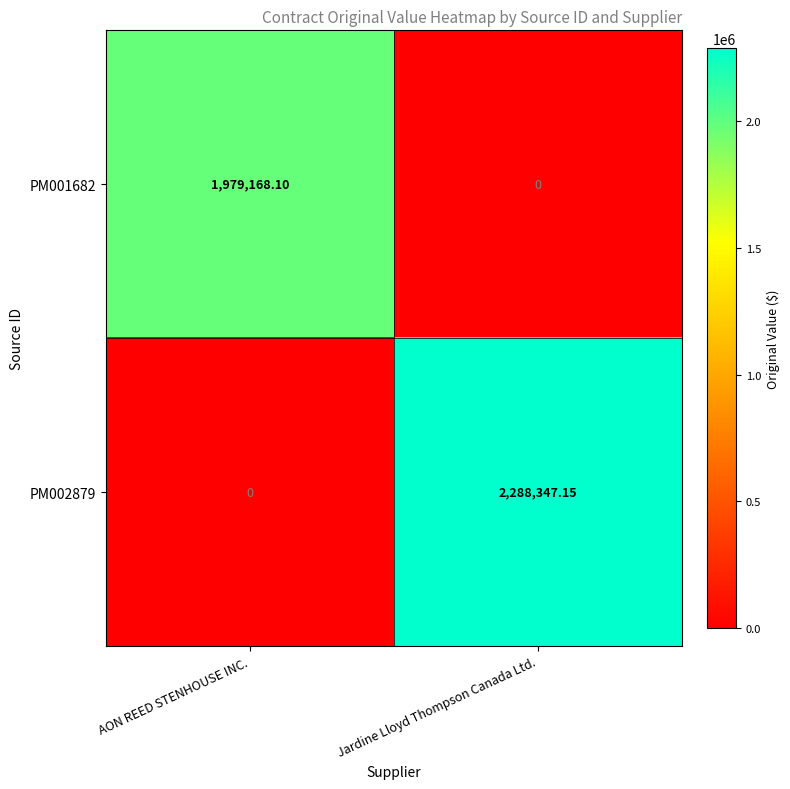

Where is PM001682 nearest to the value 989584?

Jardine Lloyd Thompson Canada Ltd.